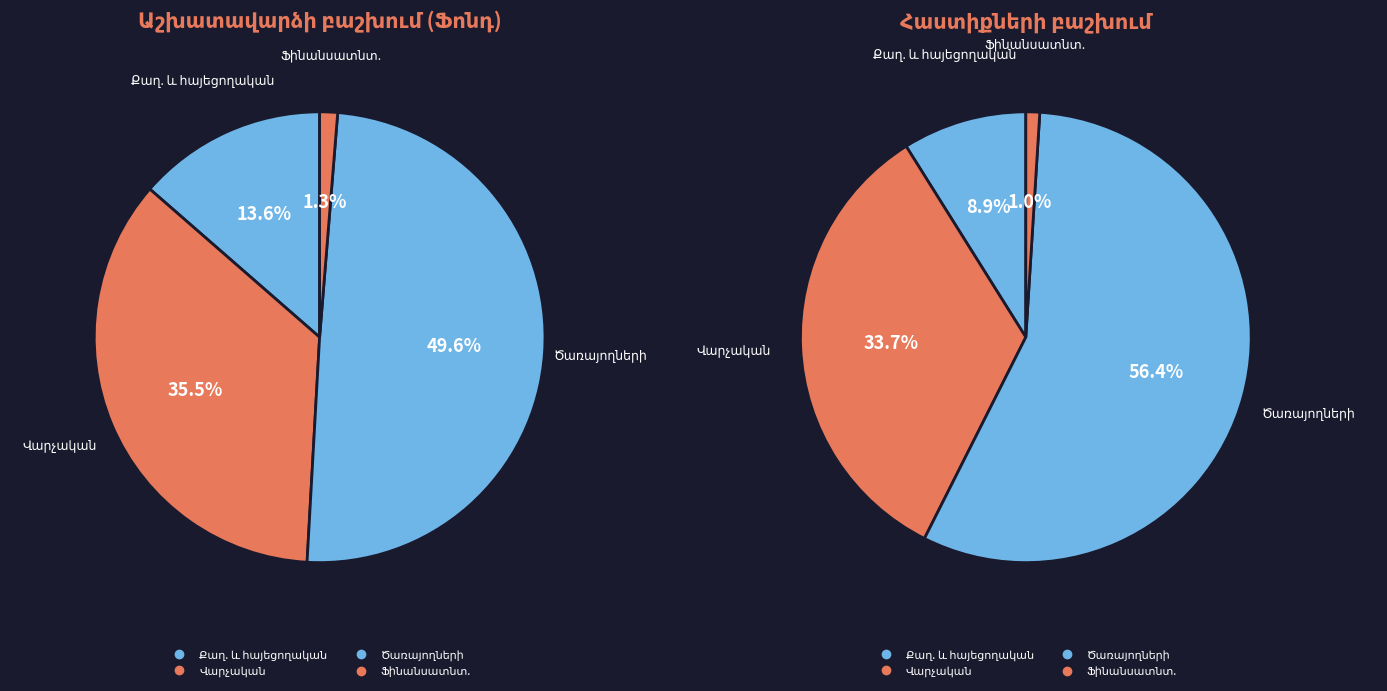

How many segments does this pie chart have?

4